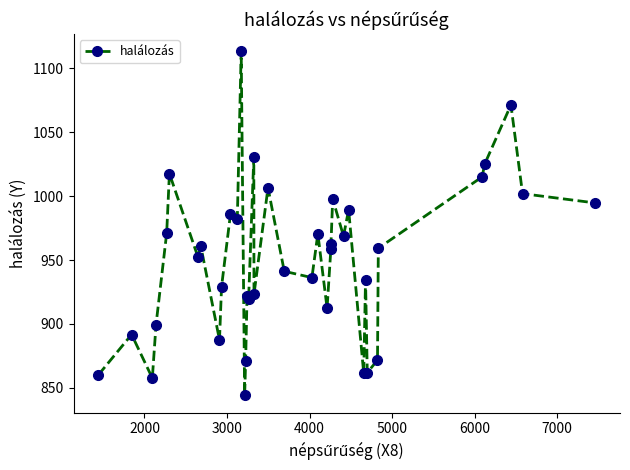

True or false: the data has more than 1 interior local peaks.

True